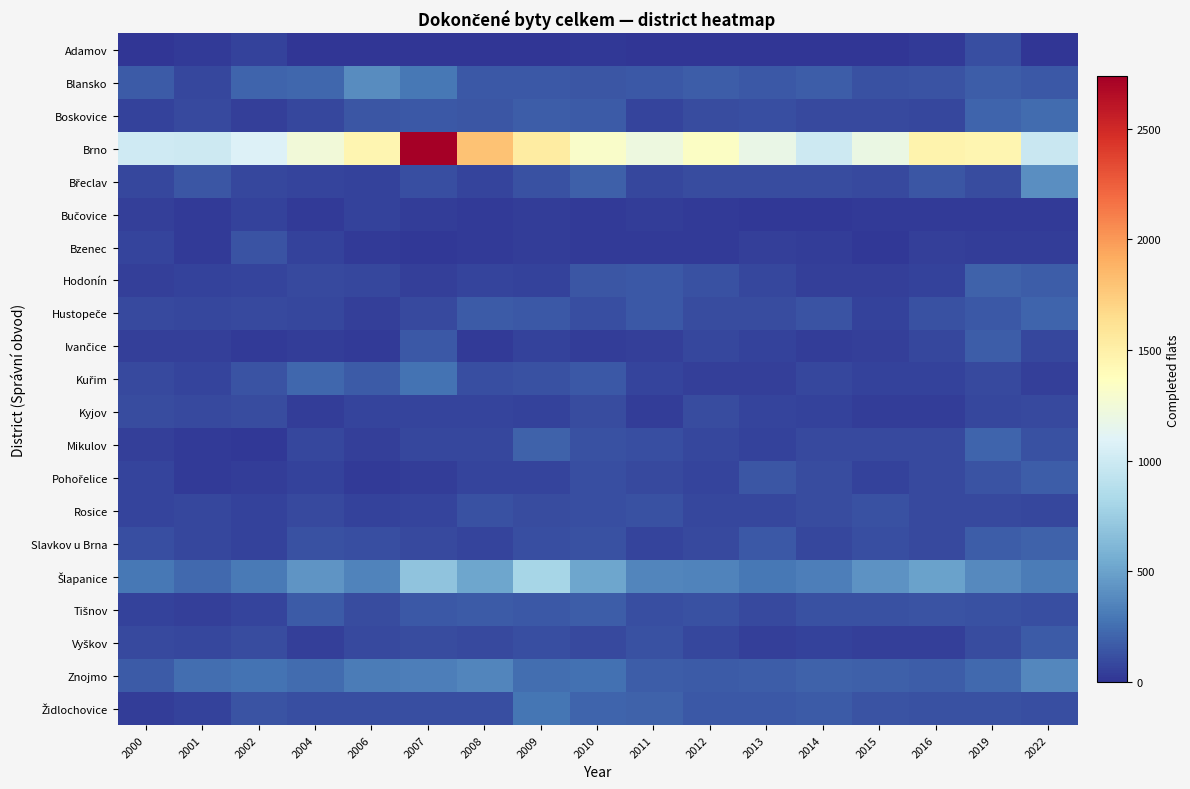

Which series changed the most between 2006 and 2013?

Brno